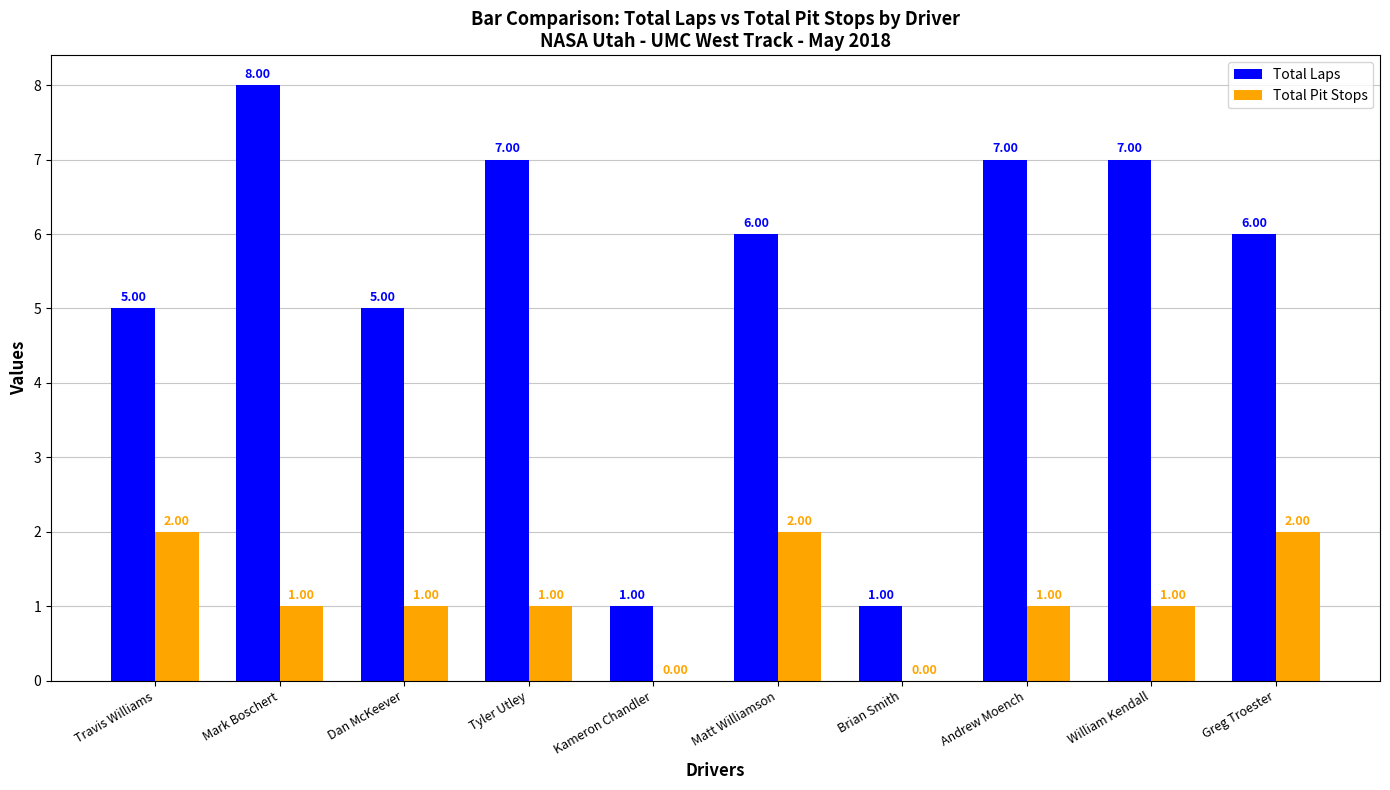

Are the bars horizontal?

No